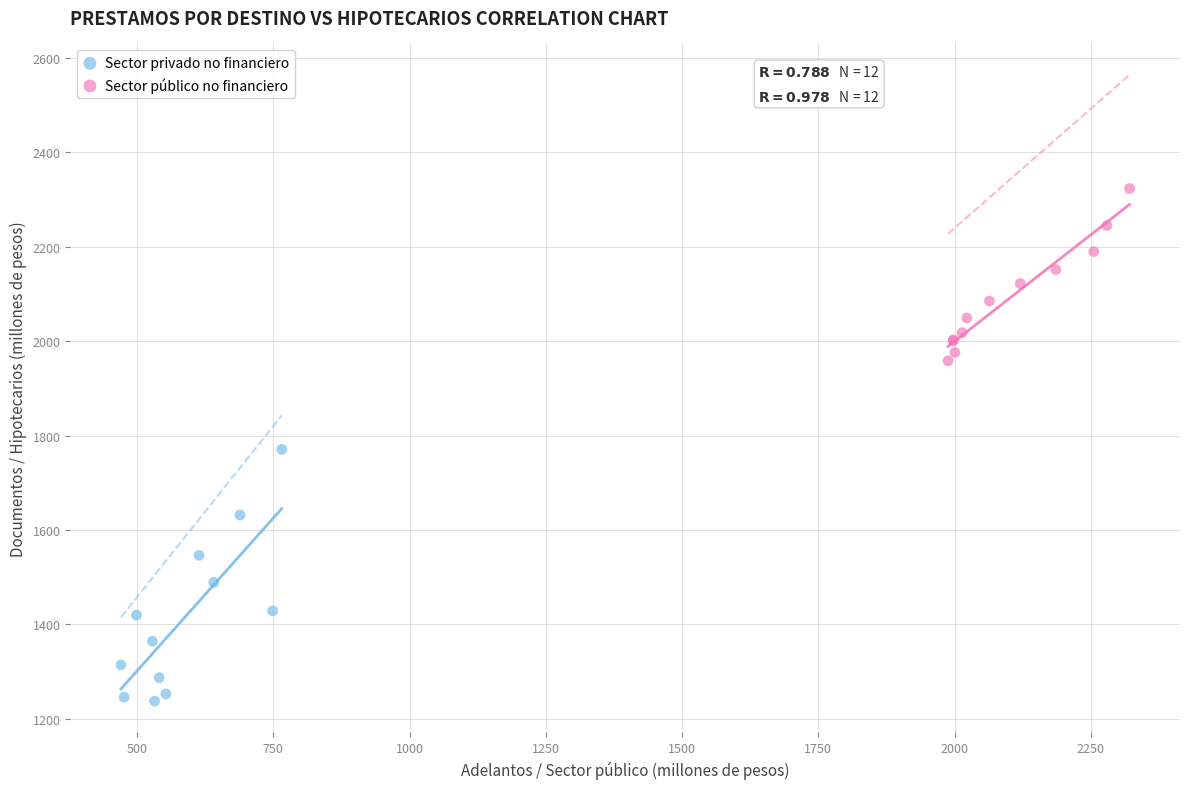

Which series reaches the maximum Y coordinate?

Sector público no financiero